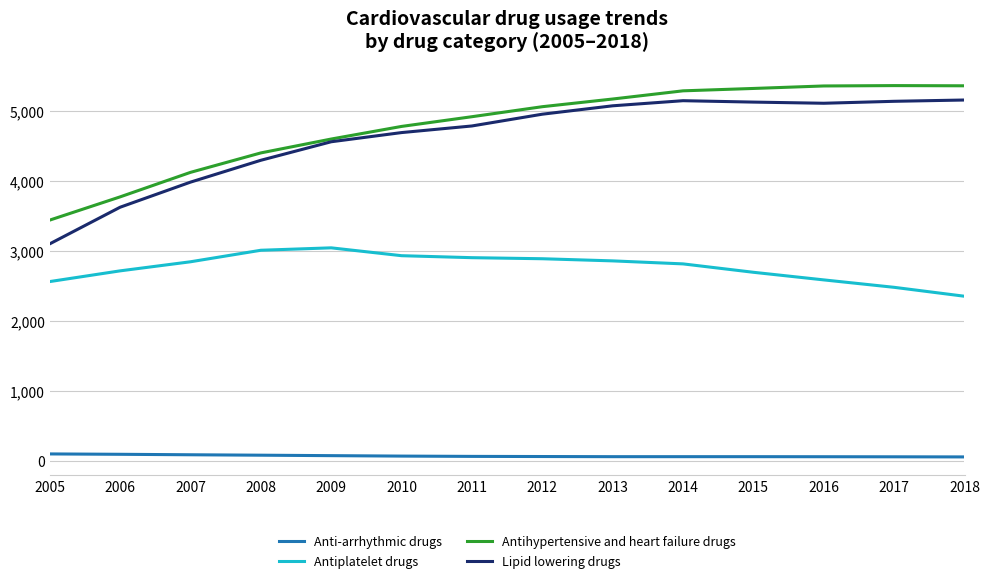

True or false: Antiplatelet drugs and Anti-arrhythmic drugs intersect in this chart.

False